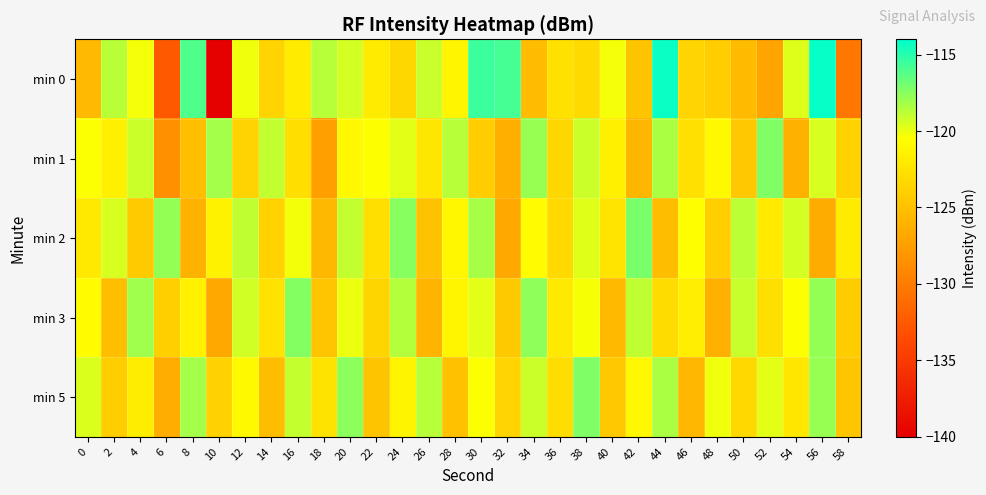

Reading left to right, what are all the values shown in this chart?

min 0: 0=-125.5	2=-118.8	4=-120.3	6=-132.6	8=-116.1	10=-139.9	12=-120.1	14=-123.6	16=-121.9	18=-118.7	20=-119.4	22=-121.9	24=-123.4	26=-119.2	28=-121.2	30=-115.5	32=-115.8	34=-125.3	36=-122.7	38=-123.1	40=-120.3	42=-124.8	44=-114.3	46=-123.6	48=-124.1	50=-125.4	52=-127.1	54=-119.7	56=-114.2	58=-130.5
min 1: 0=-120.4	2=-121.5	4=-119.2	6=-128.6	8=-125.1	10=-118.2	12=-123.7	14=-119.0	16=-122.9	18=-127.5	20=-121.0	22=-120.5	24=-119.8	26=-122.3	28=-118.7	30=-124.1	32=-126.3	34=-117.9	36=-123.4	38=-119.2	40=-121.6	42=-125.8	44=-118.4	46=-122.7	48=-120.9	50=-124.5	52=-117.3	54=-126.1	56=-119.5	58=-123.8
min 2: 0=-122.1	2=-119.5	4=-124.3	6=-117.8	8=-126.0	10=-121.4	12=-118.9	14=-123.7	16=-120.2	18=-125.6	20=-119.0	22=-122.8	24=-117.5	26=-124.9	28=-121.1	30=-118.3	32=-126.7	34=-120.8	36=-123.2	38=-119.7	40=-122.4	42=-117.1	44=-125.3	46=-120.6	48=-124.0	50=-118.8	52=-122.0	54=-119.4	56=-126.5	58=-121.9
min 3: 0=-120.7	2=-125.2	4=-118.1	6=-123.9	8=-121.5	10=-126.8	12=-119.3	14=-122.6	16=-117.4	18=-124.7	20=-120.0	22=-123.5	24=-118.6	26=-125.9	28=-121.2	30=-119.8	32=-124.4	34=-117.7	36=-122.1	38=-120.3	40=-125.5	42=-118.9	44=-123.0	46=-121.7	48=-126.2	50=-119.1	52=-122.8	54=-120.5	56=-117.8	58=-124.2
min 5: 0=-119.6	2=-124.1	4=-121.8	6=-126.4	8=-118.2	10=-123.7	12=-120.9	14=-125.3	16=-119.0	18=-122.5	20=-117.6	22=-124.8	24=-121.3	26=-118.7	28=-125.0	30=-120.4	32=-123.6	34=-119.2	36=-122.9	38=-117.3	40=-124.5	42=-121.0	44=-118.4	46=-125.7	48=-120.1	50=-123.3	52=-119.8	54=-122.2	56=-117.9	58=-124.6